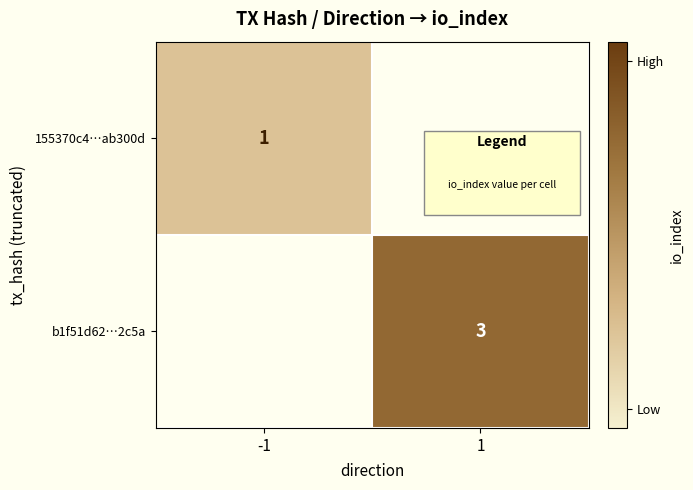

The value of b1f51d62…2c5a at 1 is 4. True or false?

False